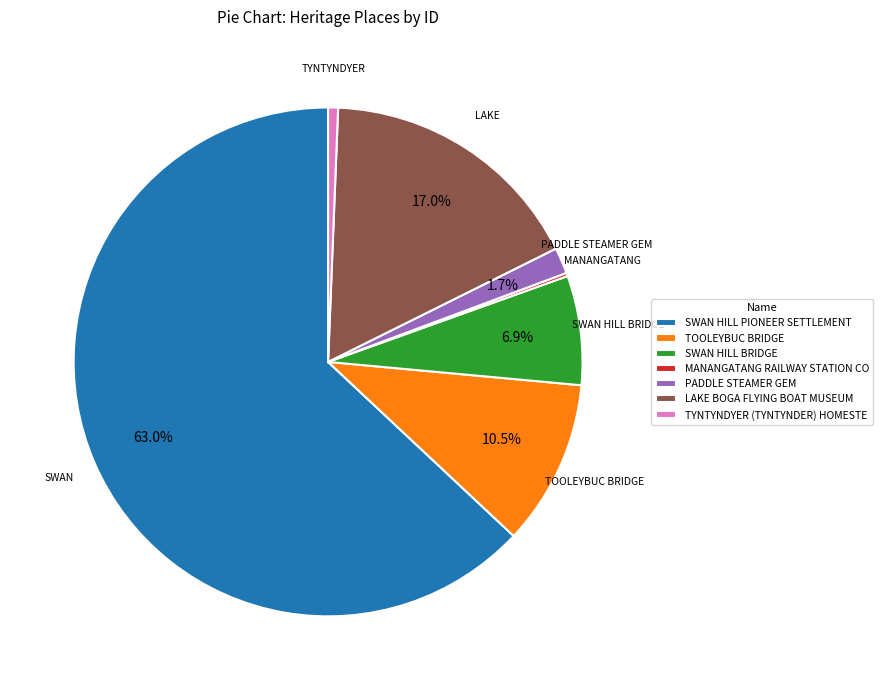

Is there any slice that represents more than half of the pie?

Yes